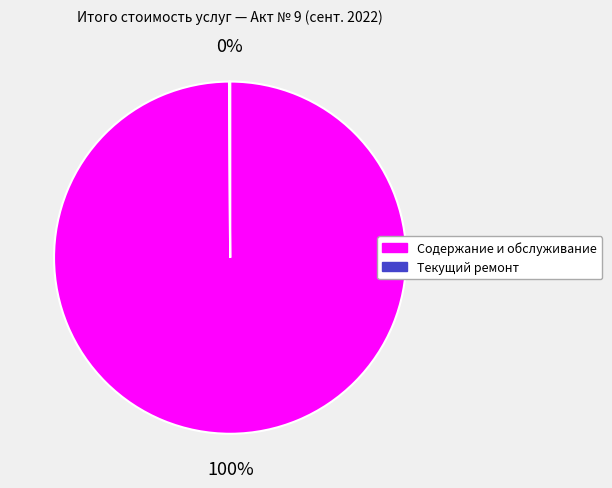

Is there a majority slice in this chart?

Yes